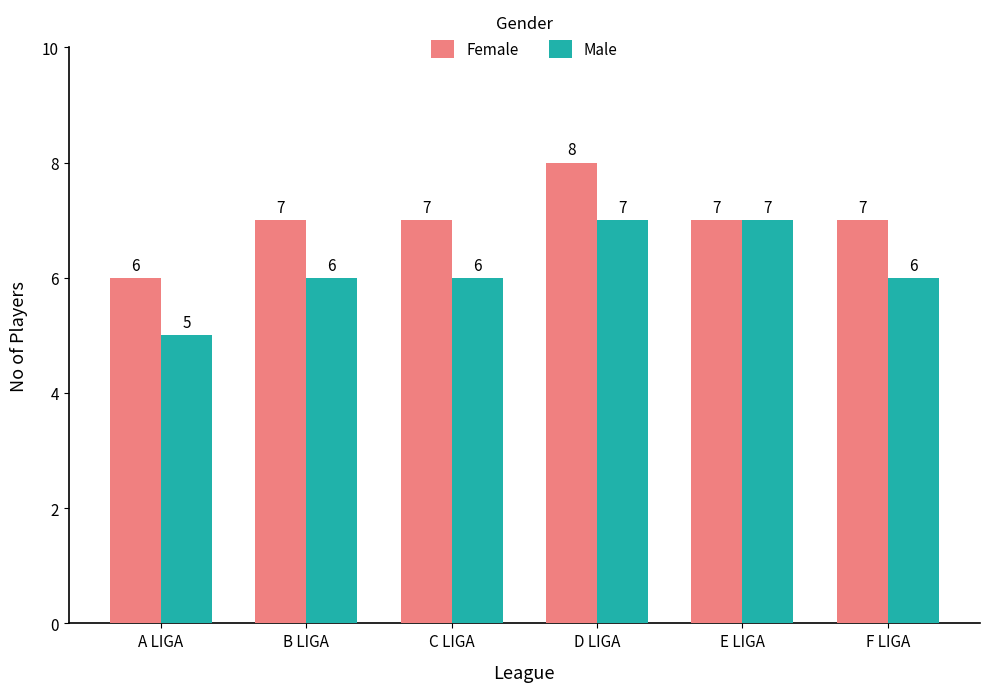

What is the smallest value displayed?

5